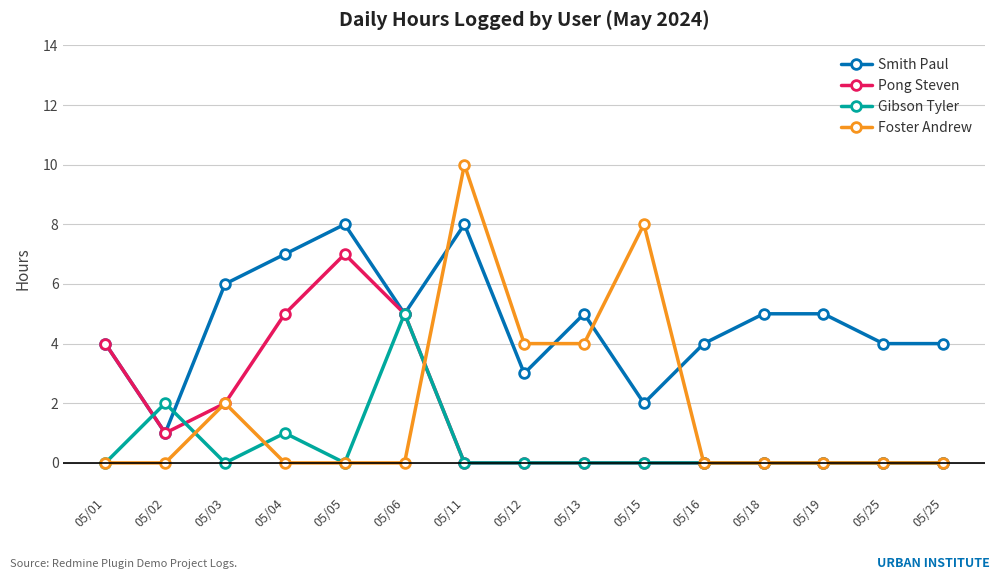

What are all the series names shown in the legend?

Smith Paul, Pong Steven, Gibson Tyler, Foster Andrew